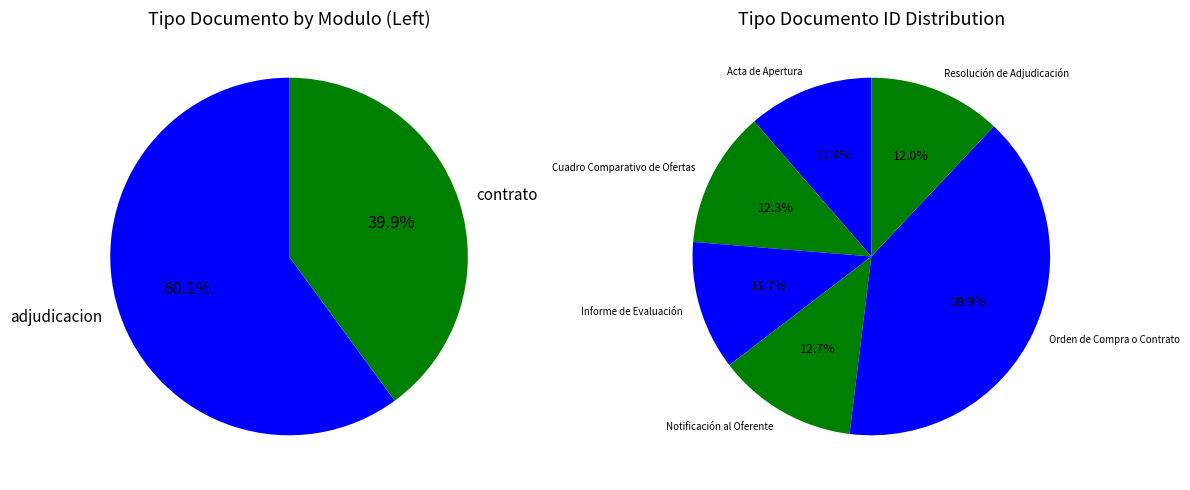

What percentage is NOT represented by Resolución de Adjudicación?

88.0%